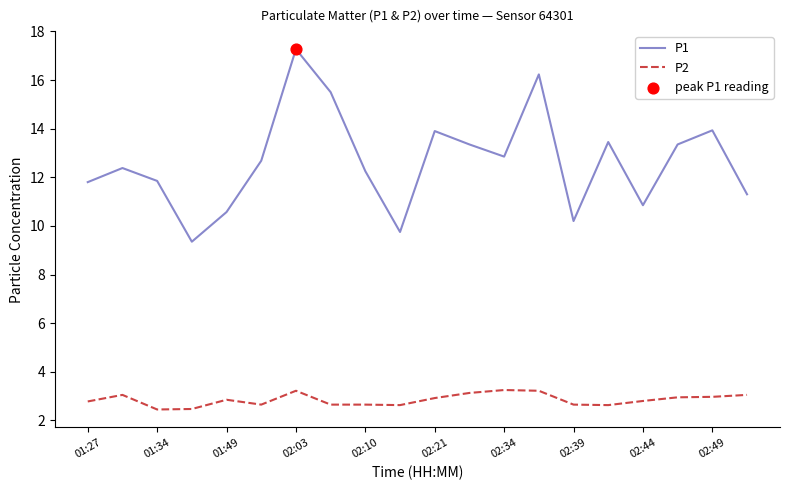

Which series has the largest total across all categories?

P1